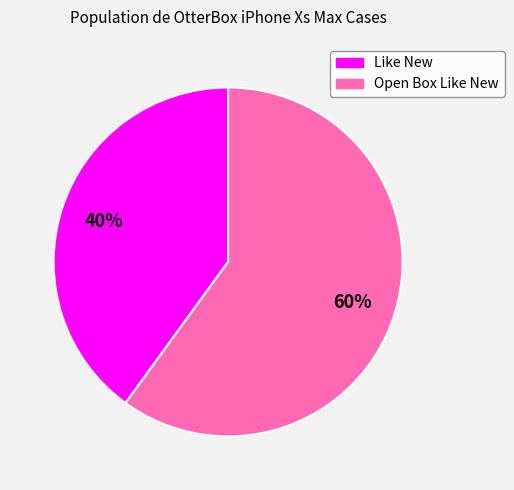

Which slice represents more than half of the pie?

Open Box Like New